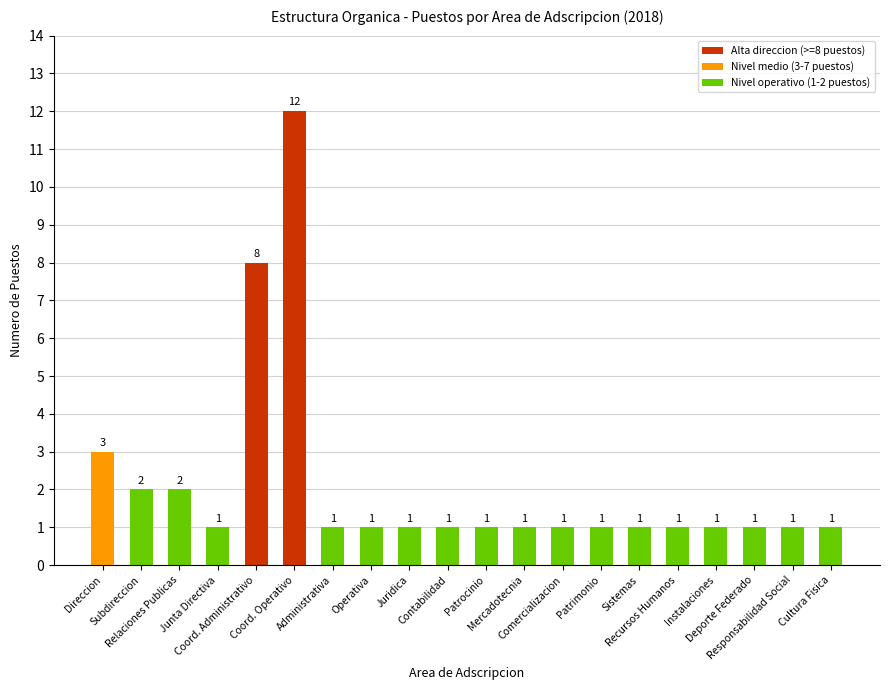

What is the sum of all values?

42